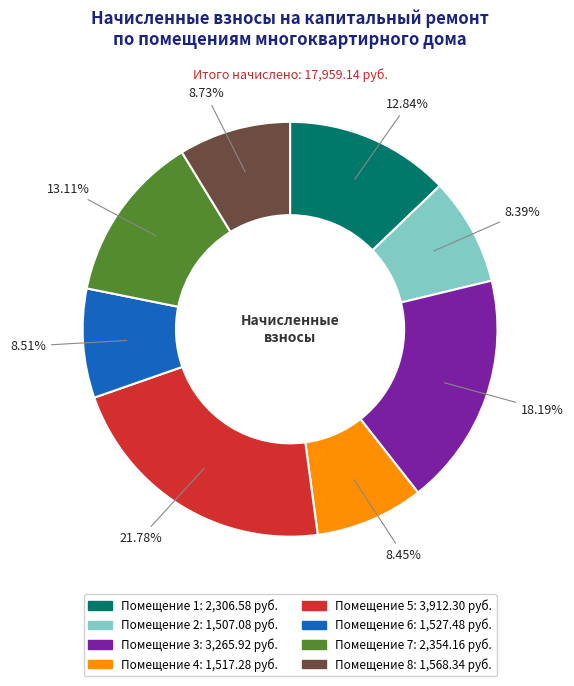

Does any single category account for the majority?

No